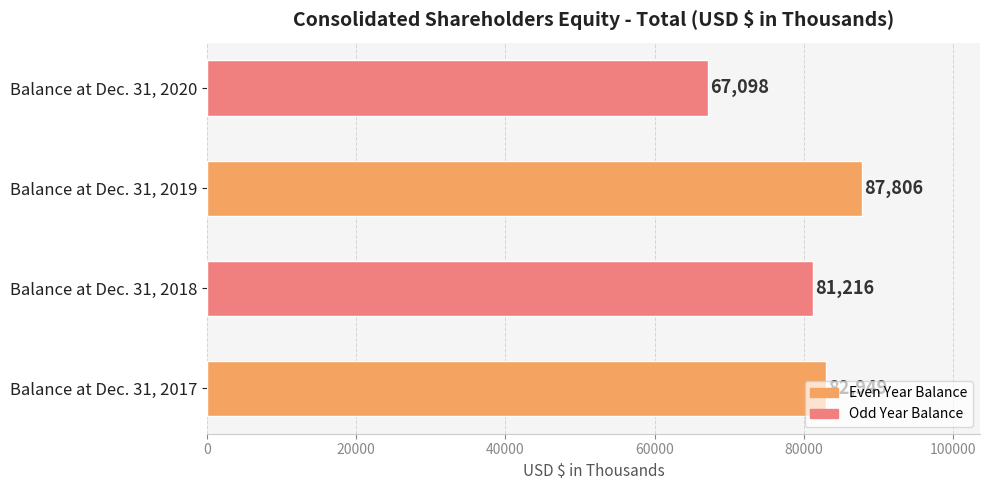

What is the difference between the maximum and minimum values?

20708